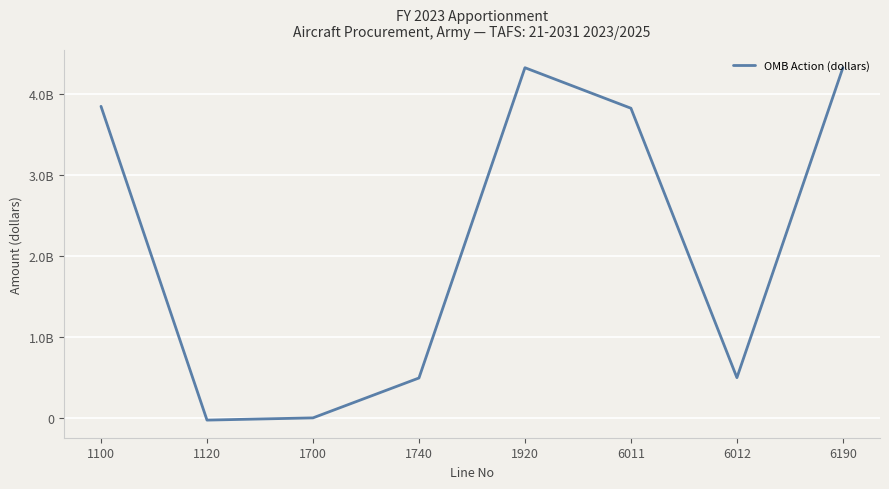

Reading right to left, what are all the values shown in this chart?

6190=4324345000	6012=500000000	6011=3824345000	1920=4324345000	1740=496033184	1700=3966816	1120=-23489000	1100=3847834000